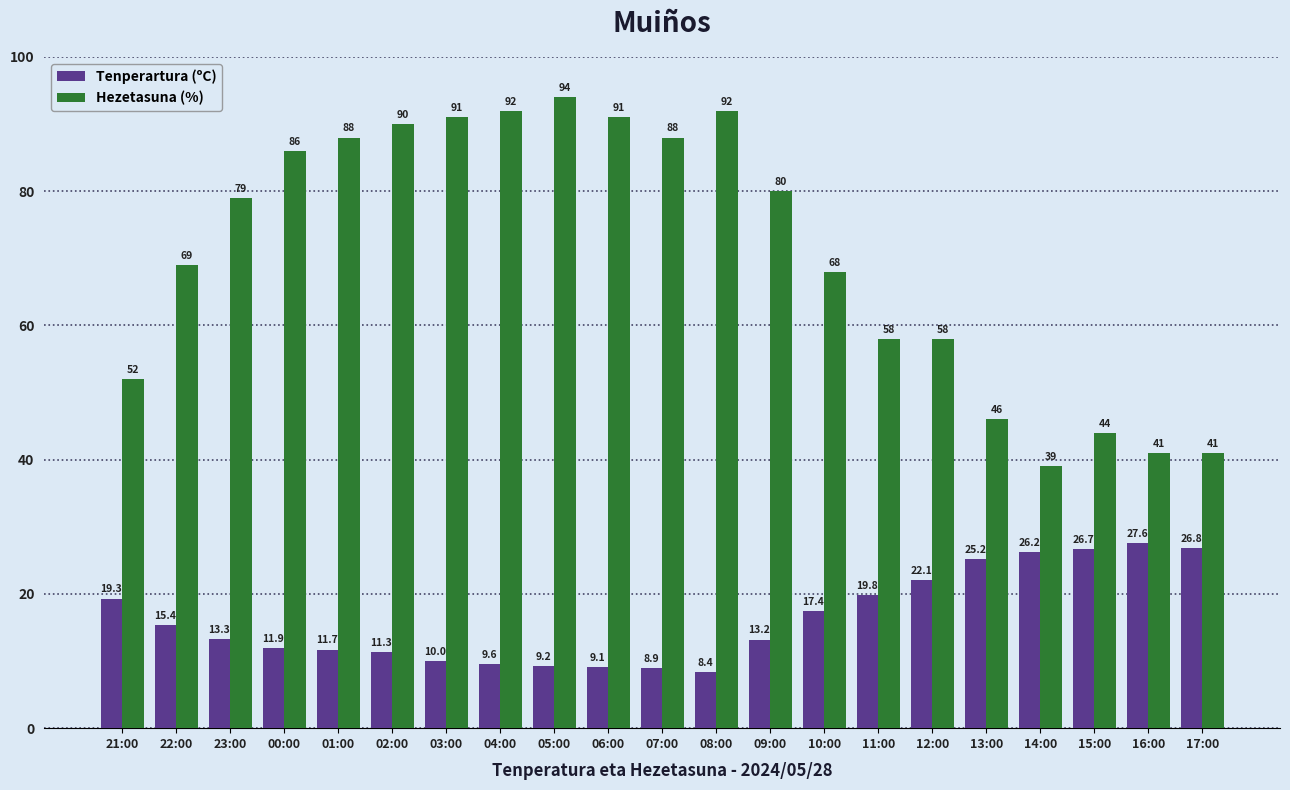

What is the sum of the Hezetasuna (%) values at 06:00 and 23:00?

170.0